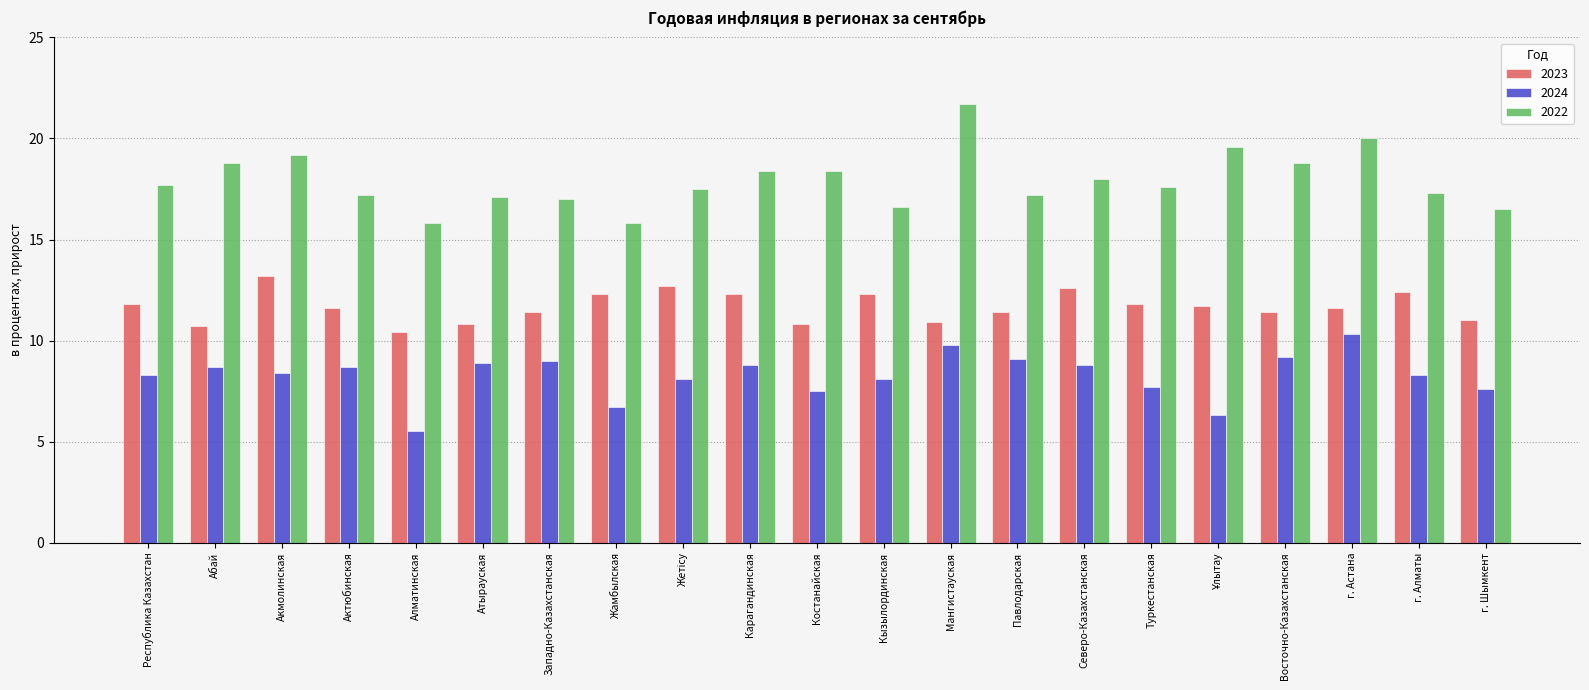

At how many categories does at least one series exceed 15?

21